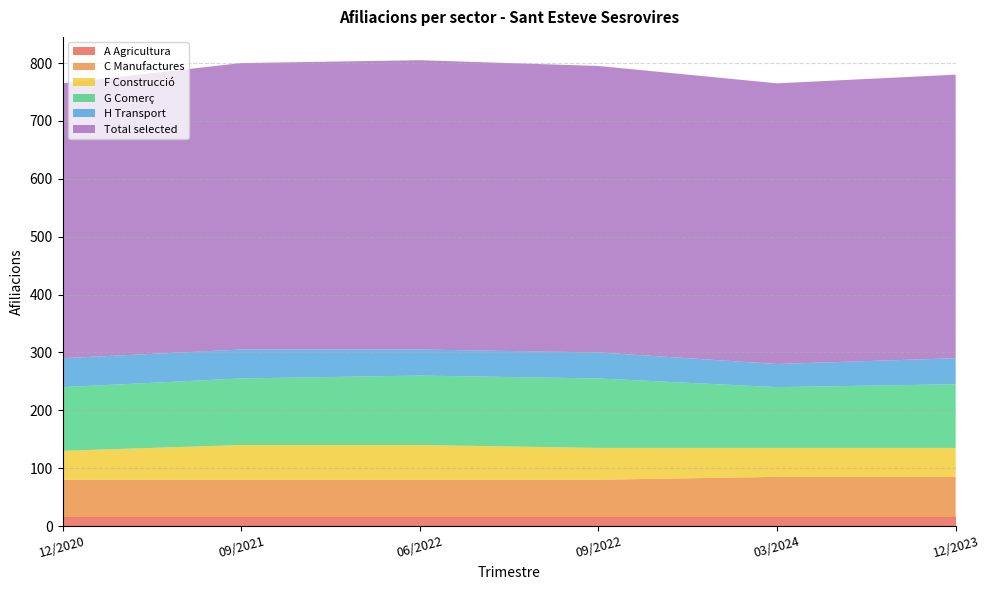

Reading left to right, list all the values displayed in this chart.

A Agricultura: 15	15	15	15	15	15
C Manufactures: 65	65	65	65	70	70
F Construcció: 50	60	60	55	50	50
G Comerç: 110	115	120	120	105	110
H Transport: 50	50	45	45	40	45
Total selected: 475	495	500	495	485	490